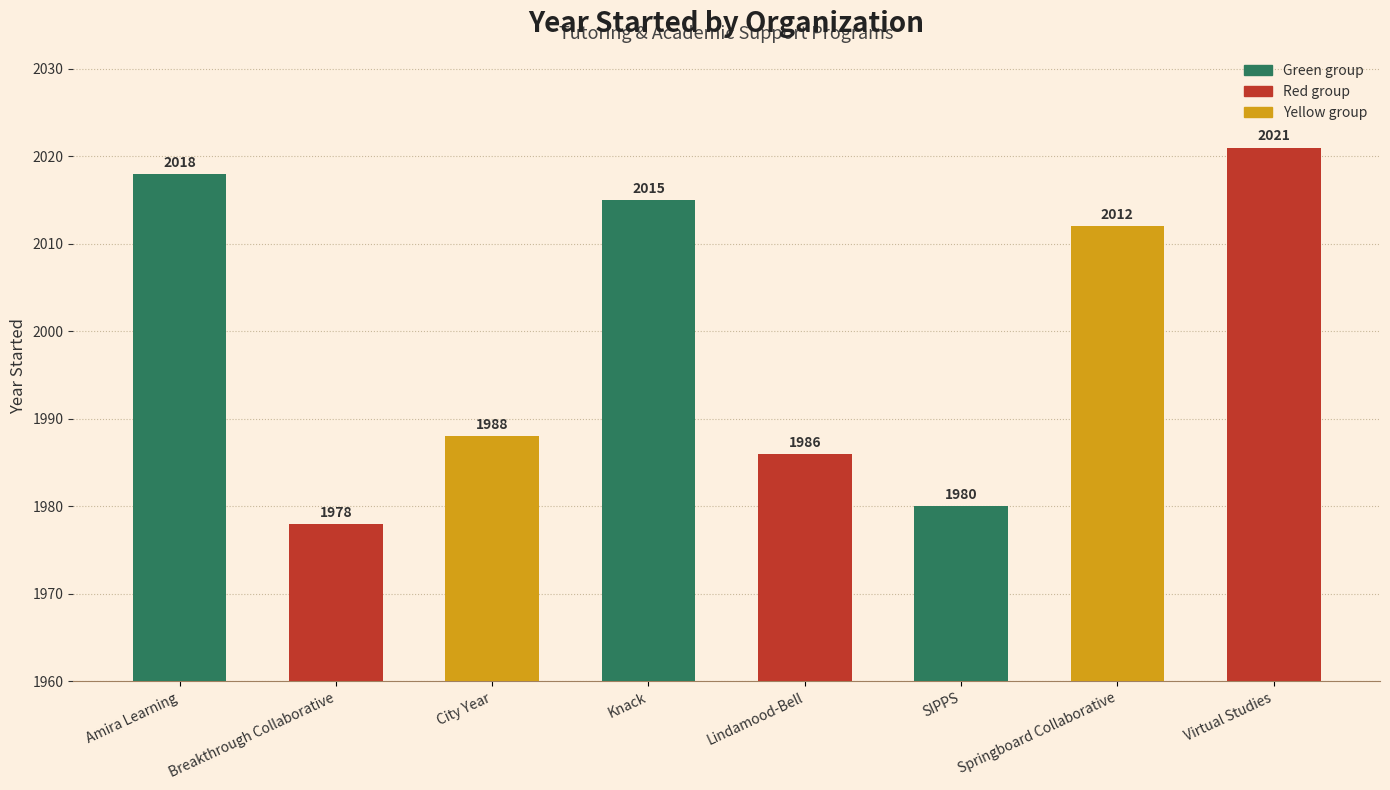

Reading left to right, list all the values displayed in this chart.

Amira Learning=2018	Breakthrough Collaborative=1978	City Year=1988	Knack=2015	Lindamood-Bell=1986	SIPPS=1980	Springboard Collaborative=2012	Virtual Studies=2021